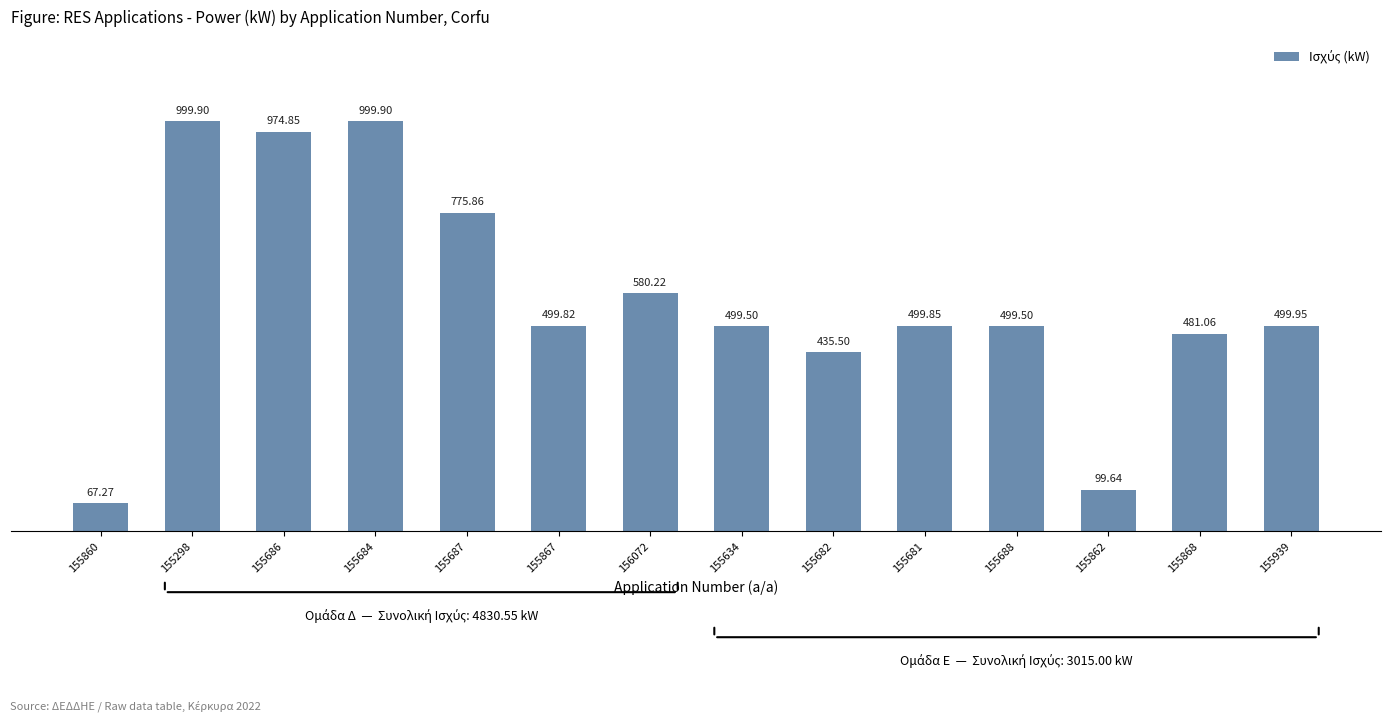

At which category does the chart reach its minimum across all series?

155860